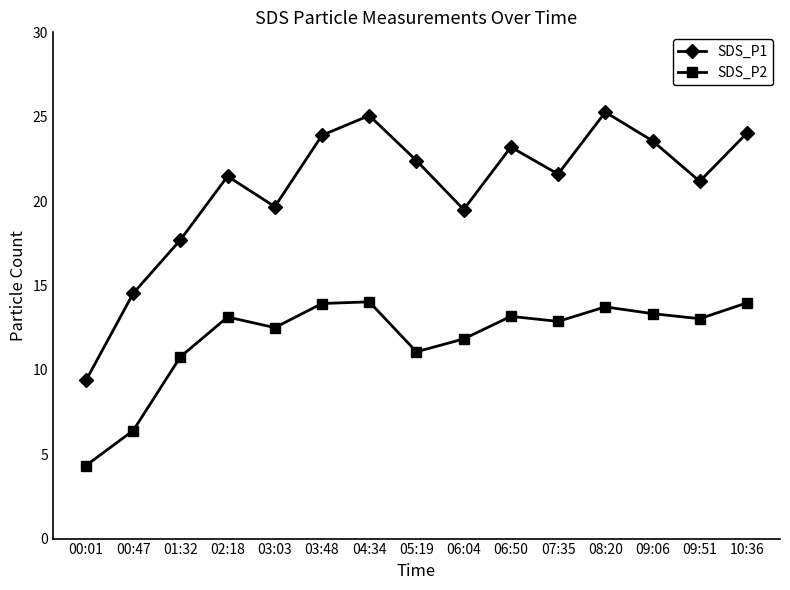

What is the label of the 14th point from the right?

00:47